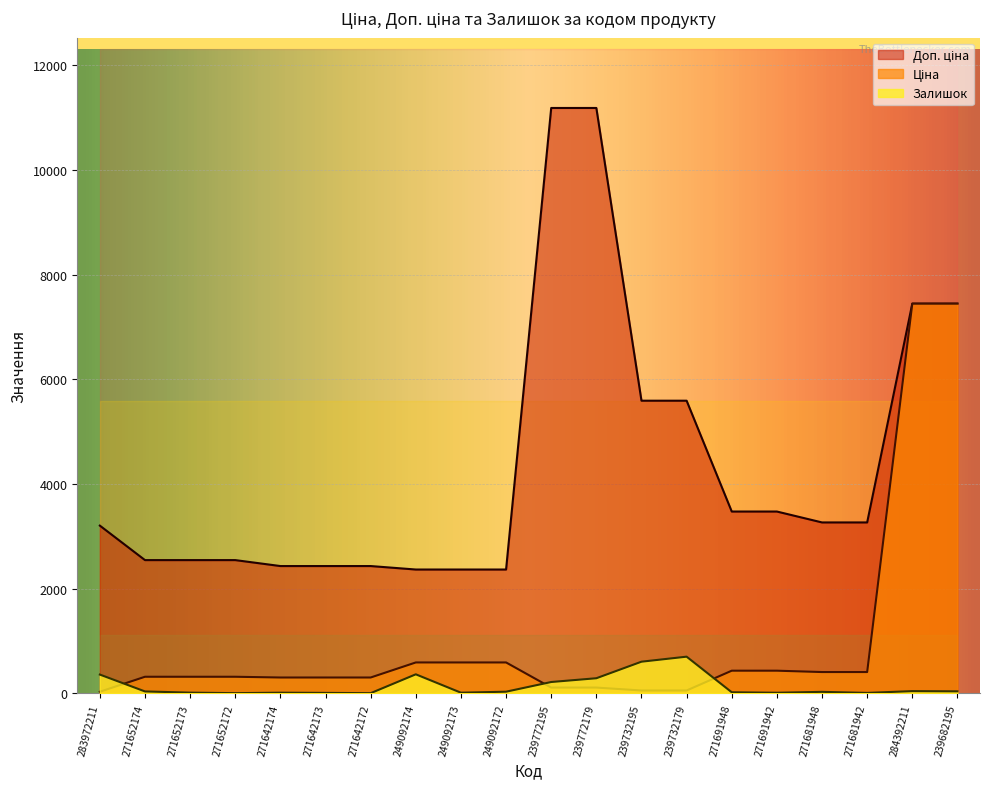

What is the difference between the Доп. ціна values at 239682195 and 239732195?

1853.6